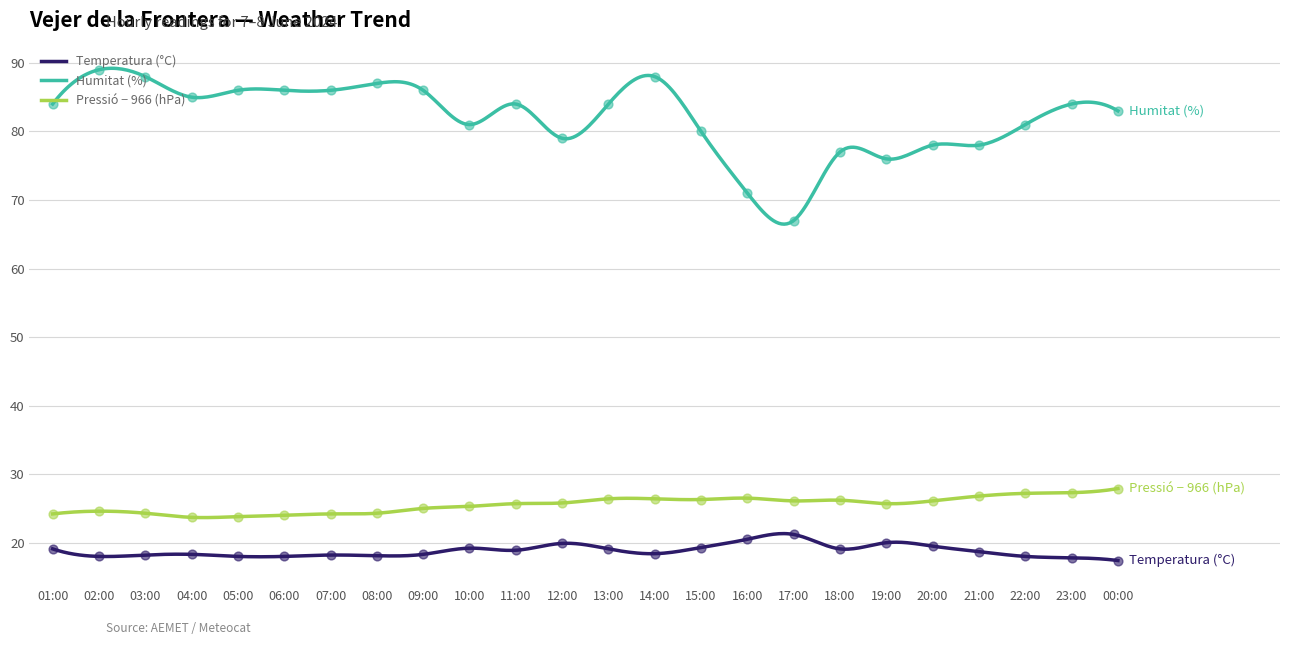

What is the total value across all series at 09:00?

129.3